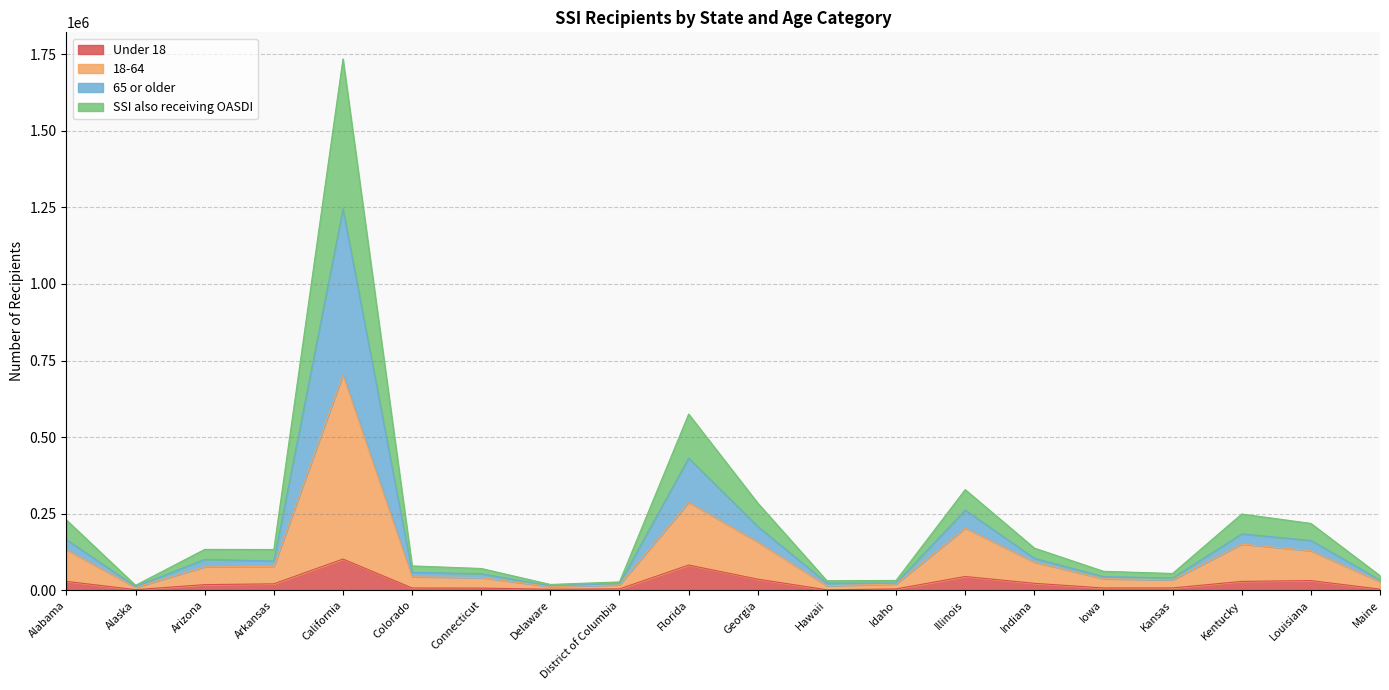

The value of 18-64 at Kentucky is 58865. True or false?

False